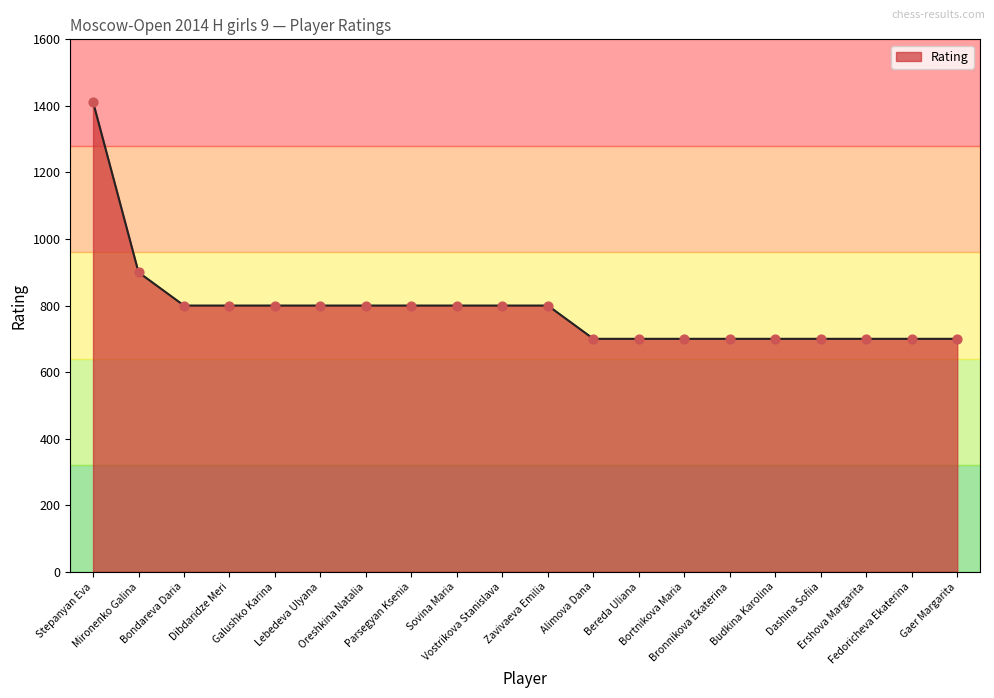

What is the change in value from Galushko Karina to Ershova Margarita?

-100